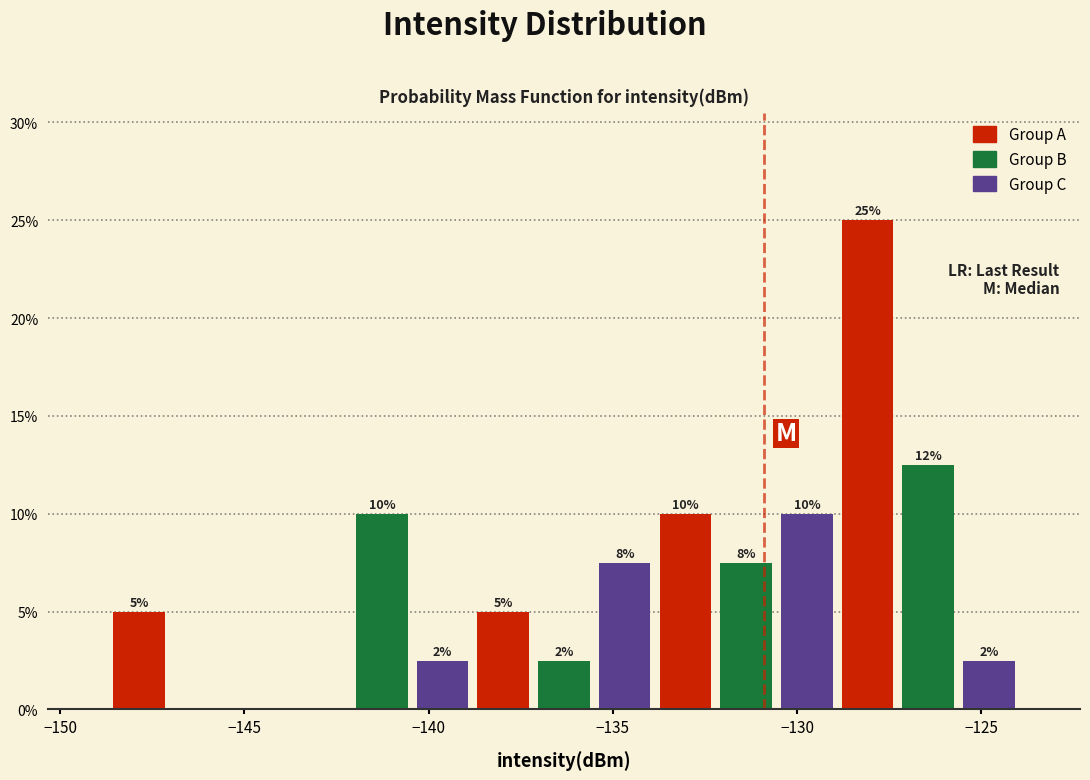

Around what value on the x-axis is the tallest bar? Give the approximate position of its centre, as read against the axis.

-128.0